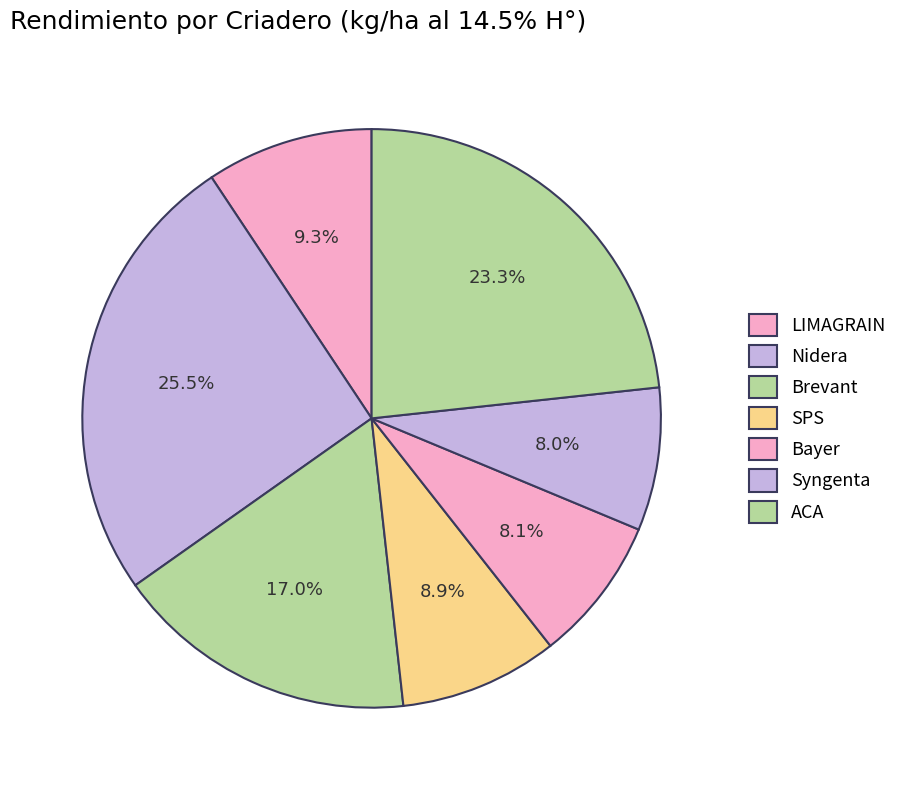

What percentage is the SPS slice, to the nearest percent?

9%